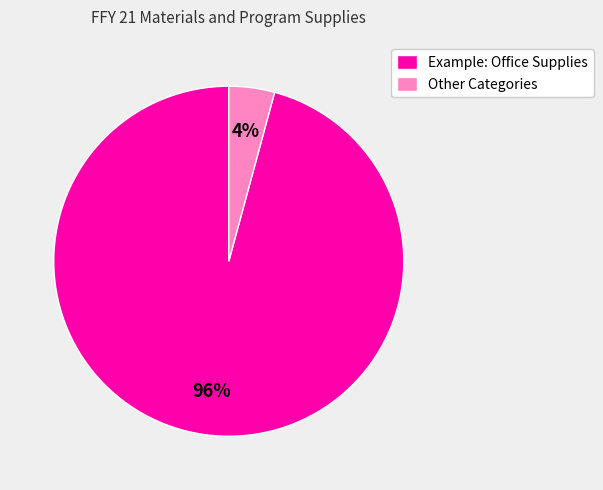

Which category has the biggest portion of the pie?

Example: Office Supplies